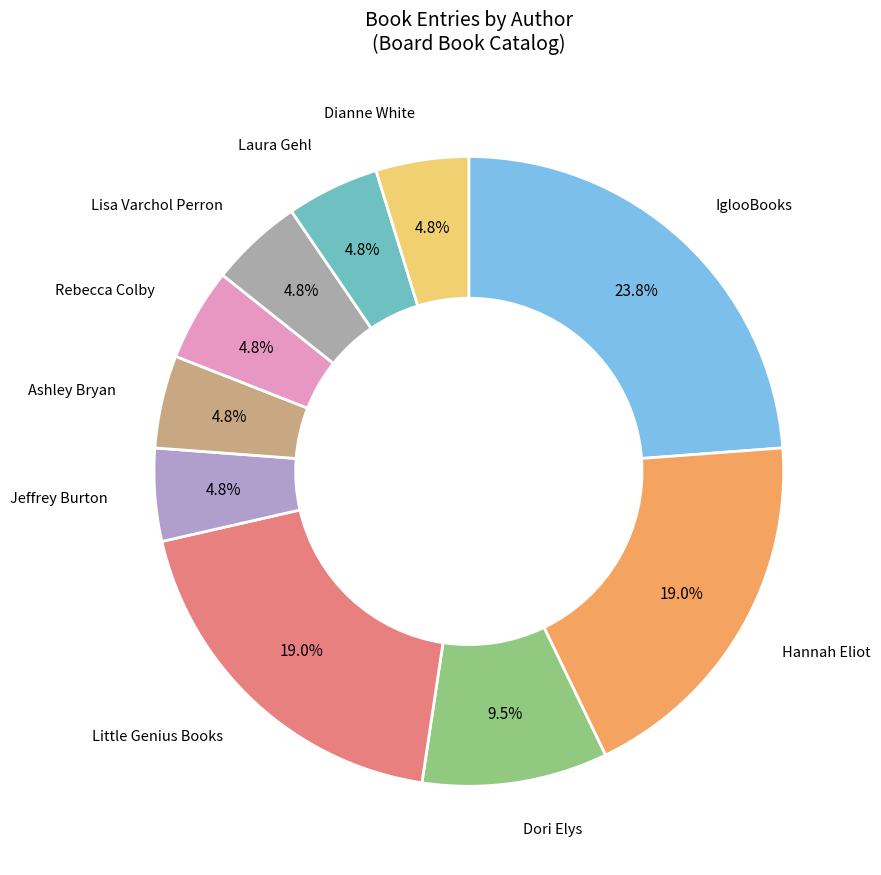

How many segments does this pie chart have?

10